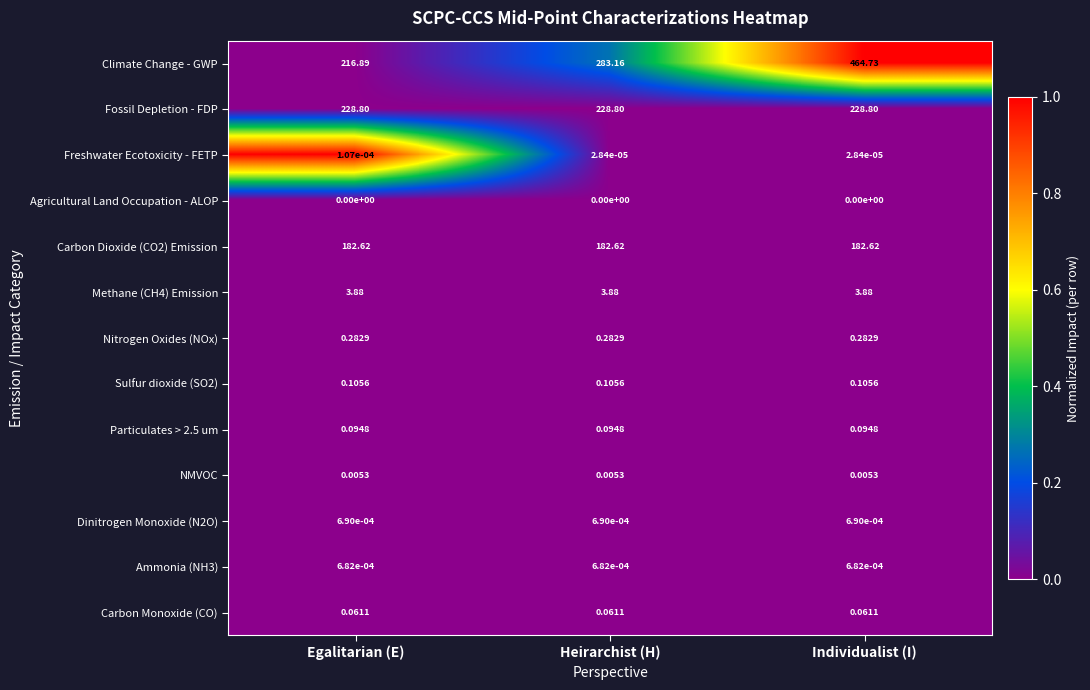

Which series has the widest spread of values?

Climate Change - GWP